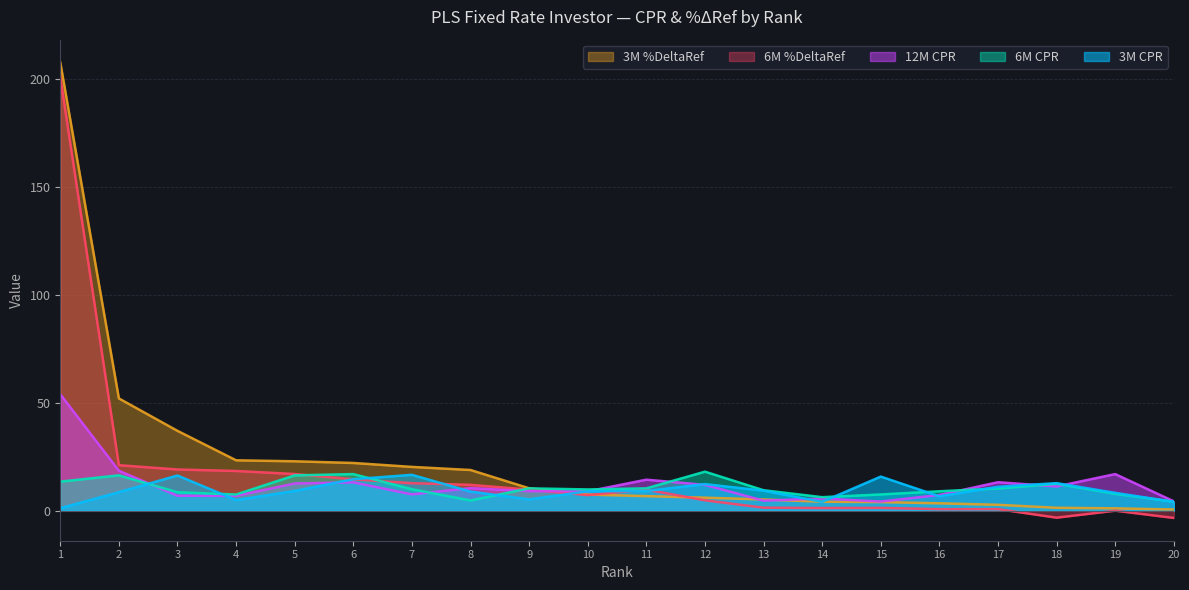

After their last crossing, which series has the higher values: 3M %DeltaRef or 6M CPR?

6M CPR